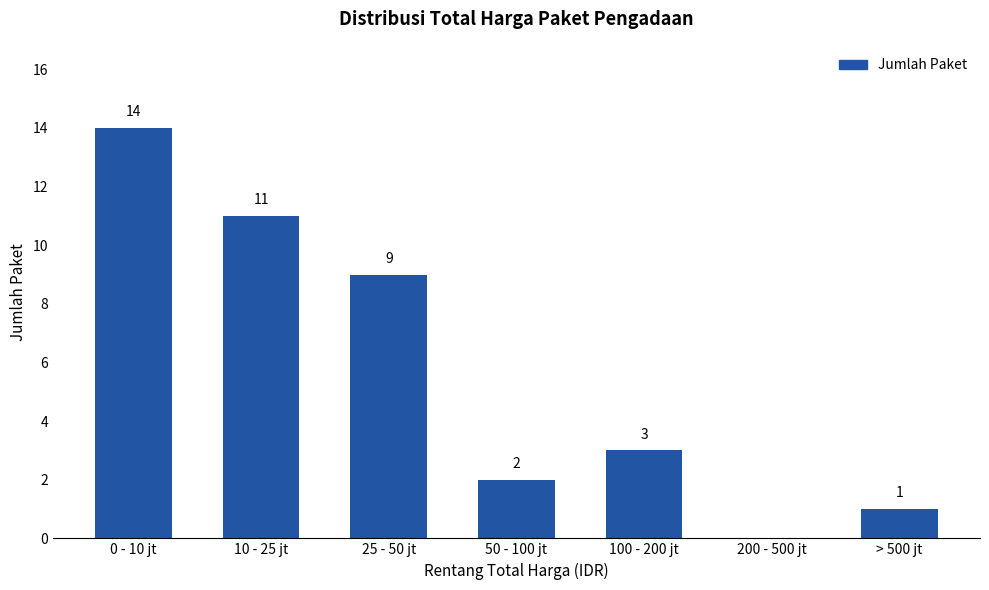

What is the maximum value shown in the chart?

14